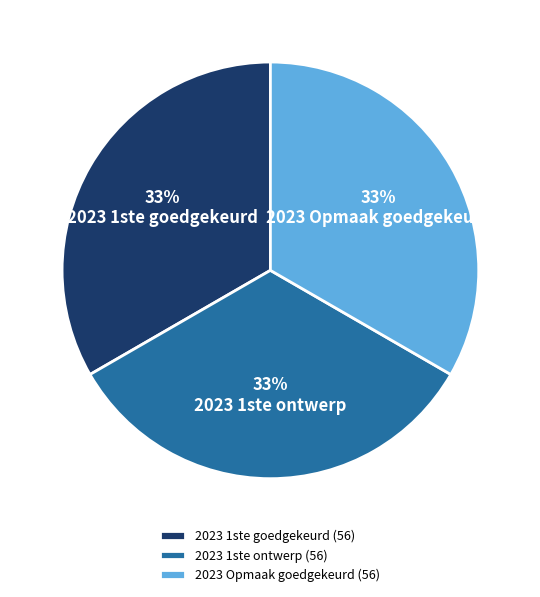

Approximately how many times larger is the value at 2023 1ste goedgekeurd compared to 2023 Opmaak goedgekeurd?

1.0